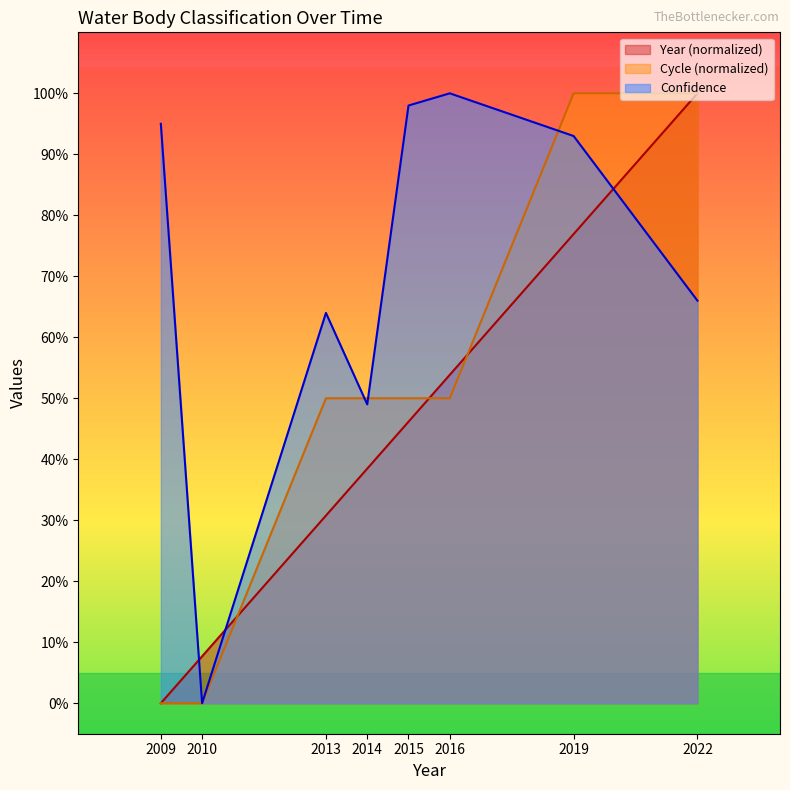

What is the value of the Year point at the 8th from the left?

1.0